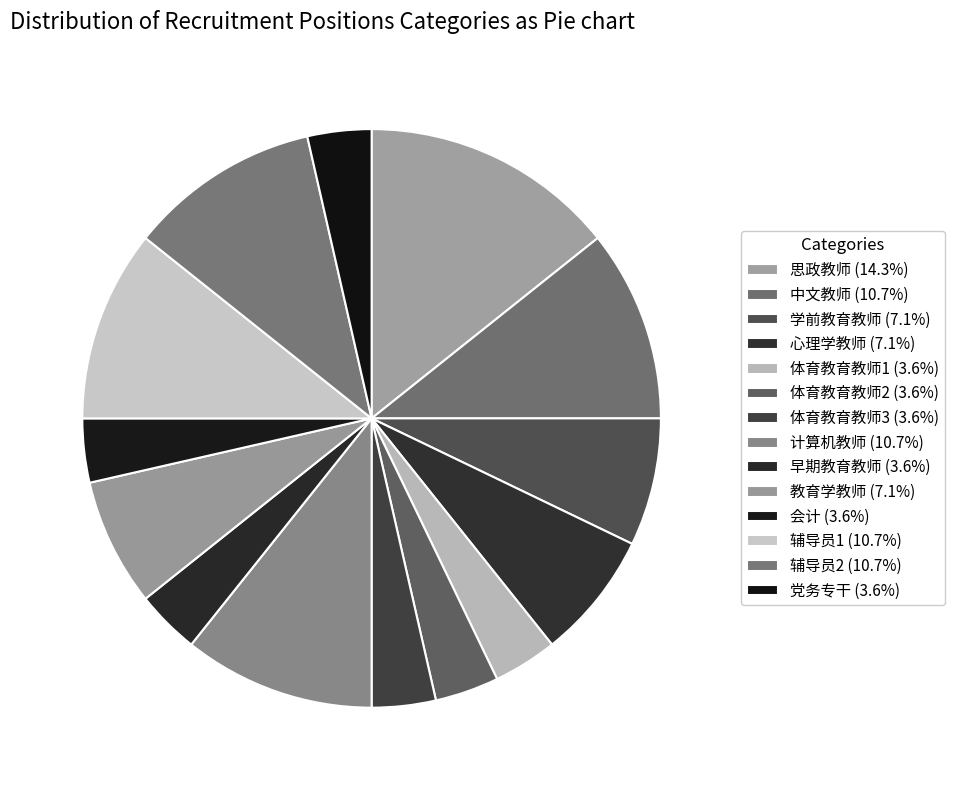

Count the number of slices in the pie.

14